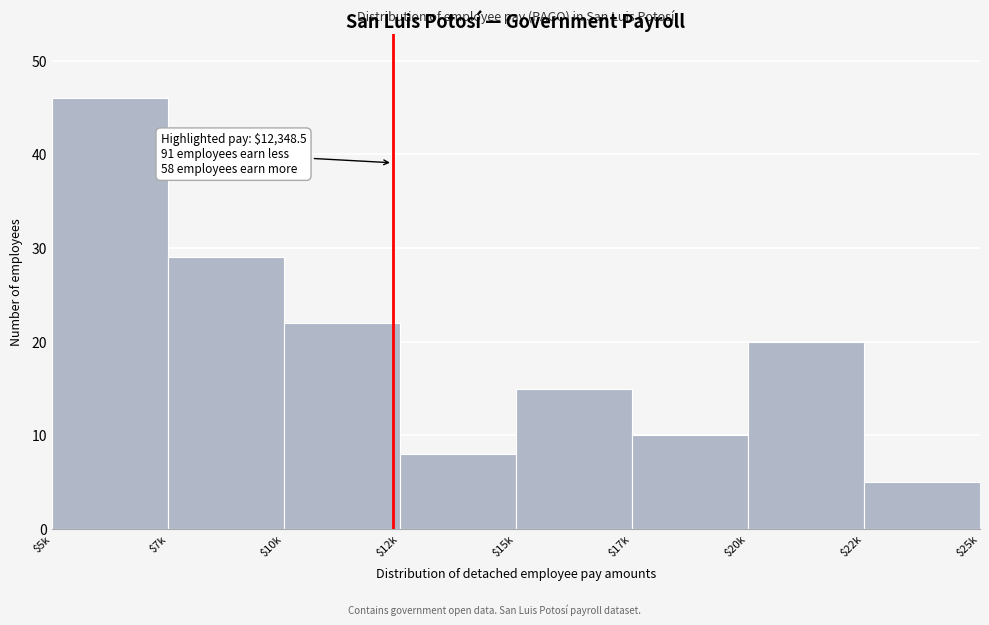

Reading right to left, extract all data points from this chart.

5	20	10	15	8	22	29	46